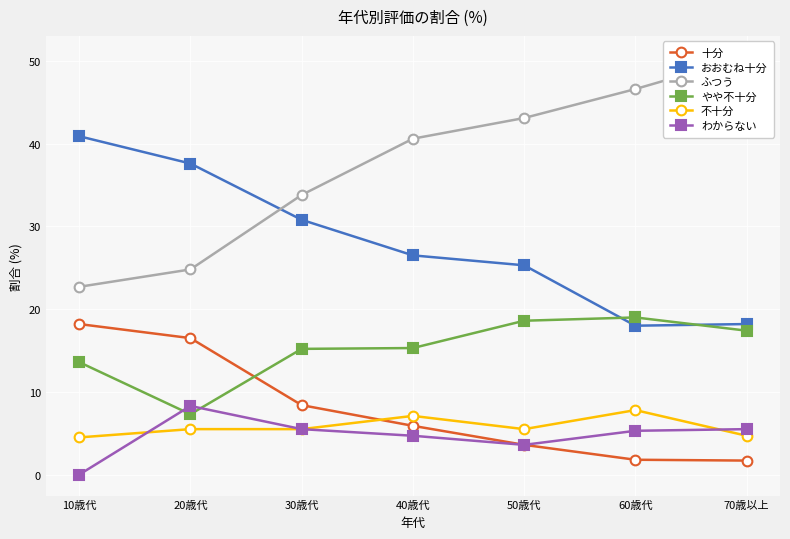

Between which two adjacent categories do やや不十分 and わからない first intersect?

10歳代 and 20歳代